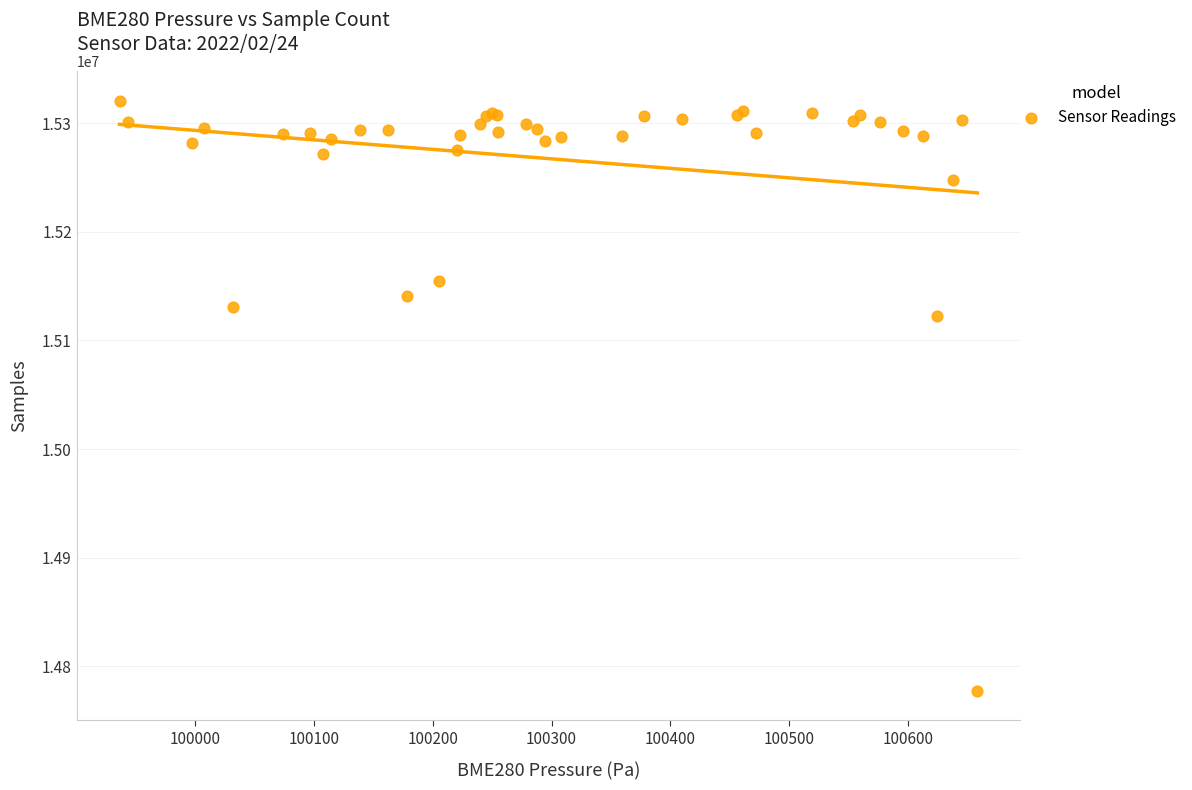

What Y value in the scatter plot is closest to 15049095?

15122183